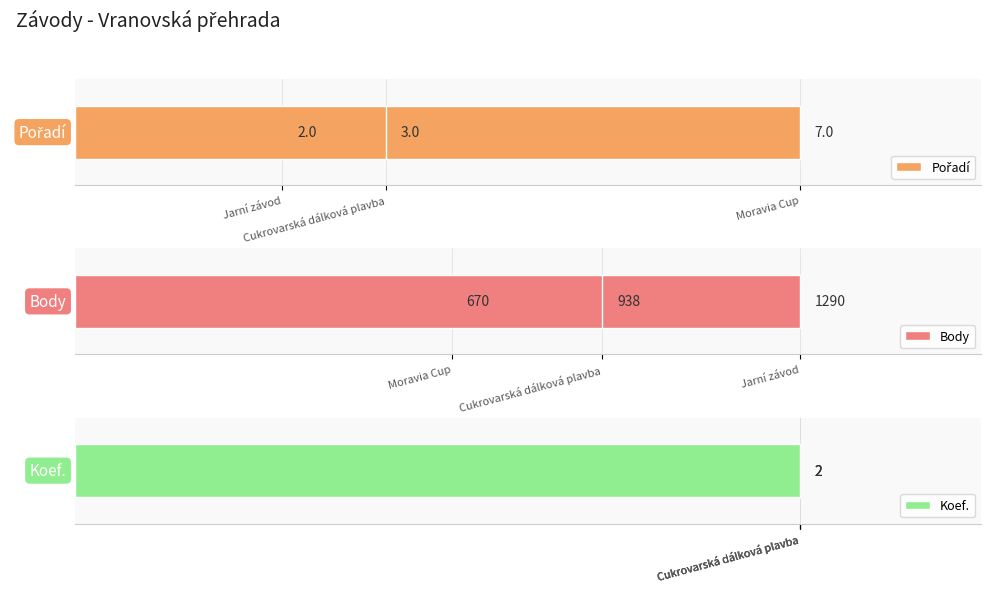

Which category has the highest value across all series?

Jarní závod